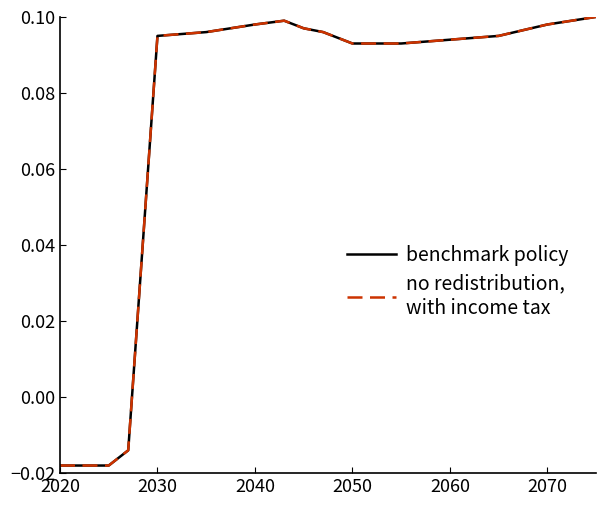

Does the chart display data point markers on the line(s)?

No